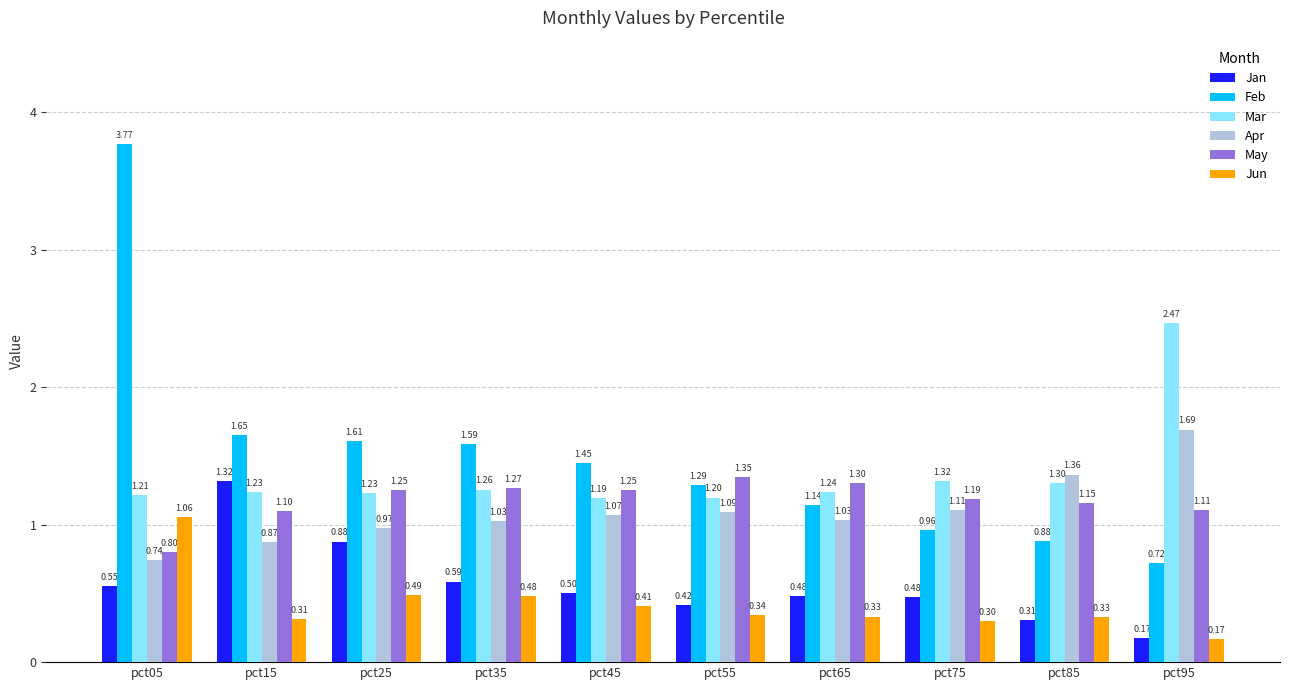

Is it true that Mar equals 1.2 at pct05?

True